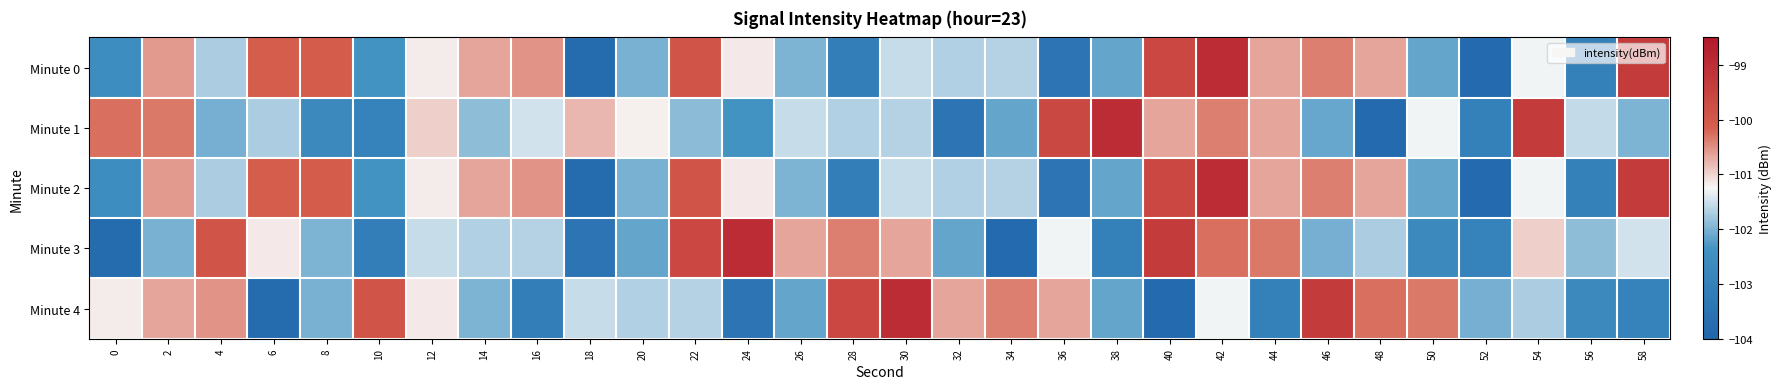

Which series has the largest total across all categories?

Minute 0